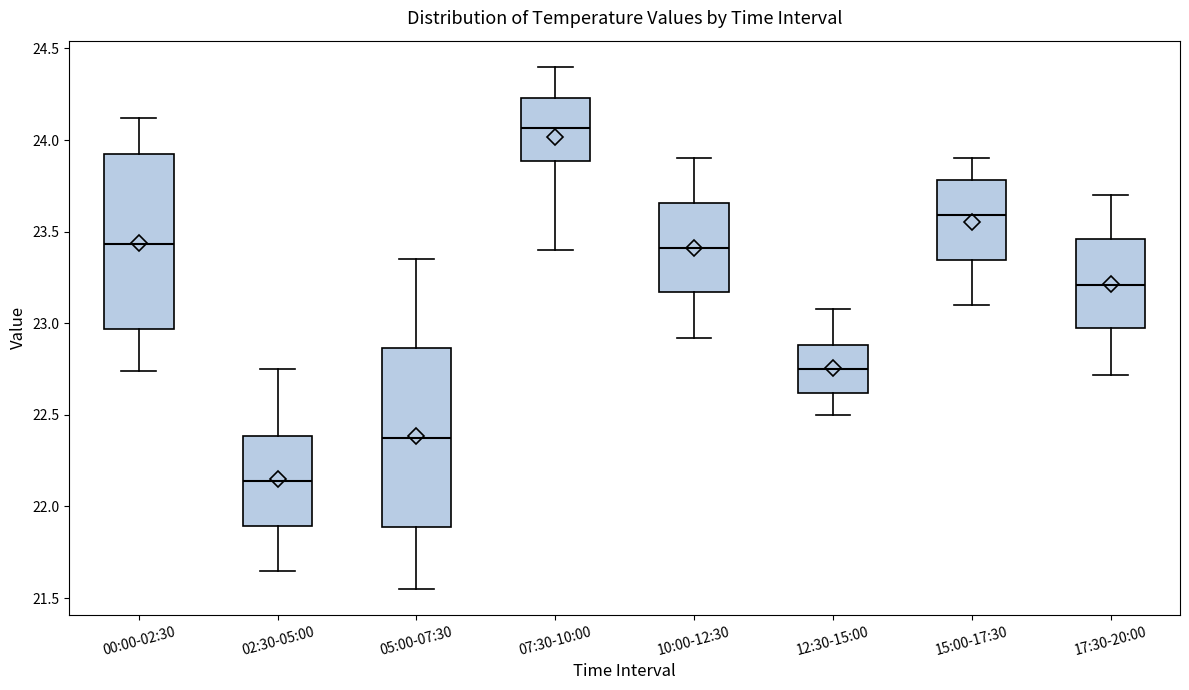

Where does the median line of the box for 17:30-20:00 sit on the y-axis? The values are not printed on the chart, so give them approximately, as read against the axis.

23.20